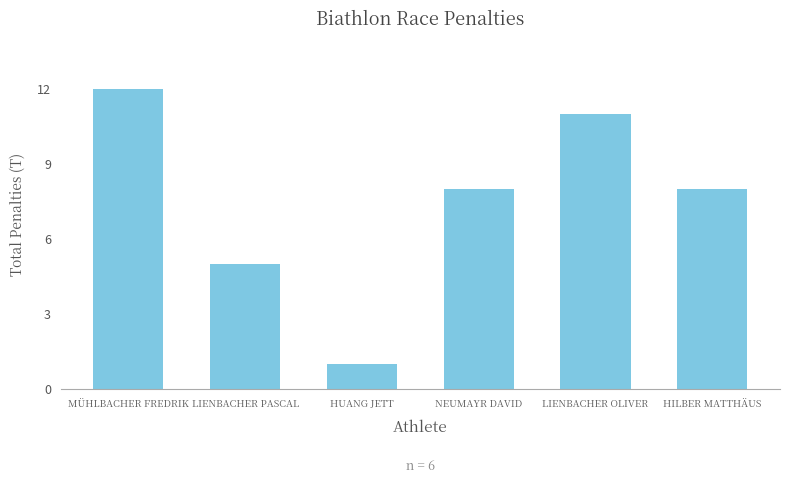

What is the maximum value shown in the chart?

12